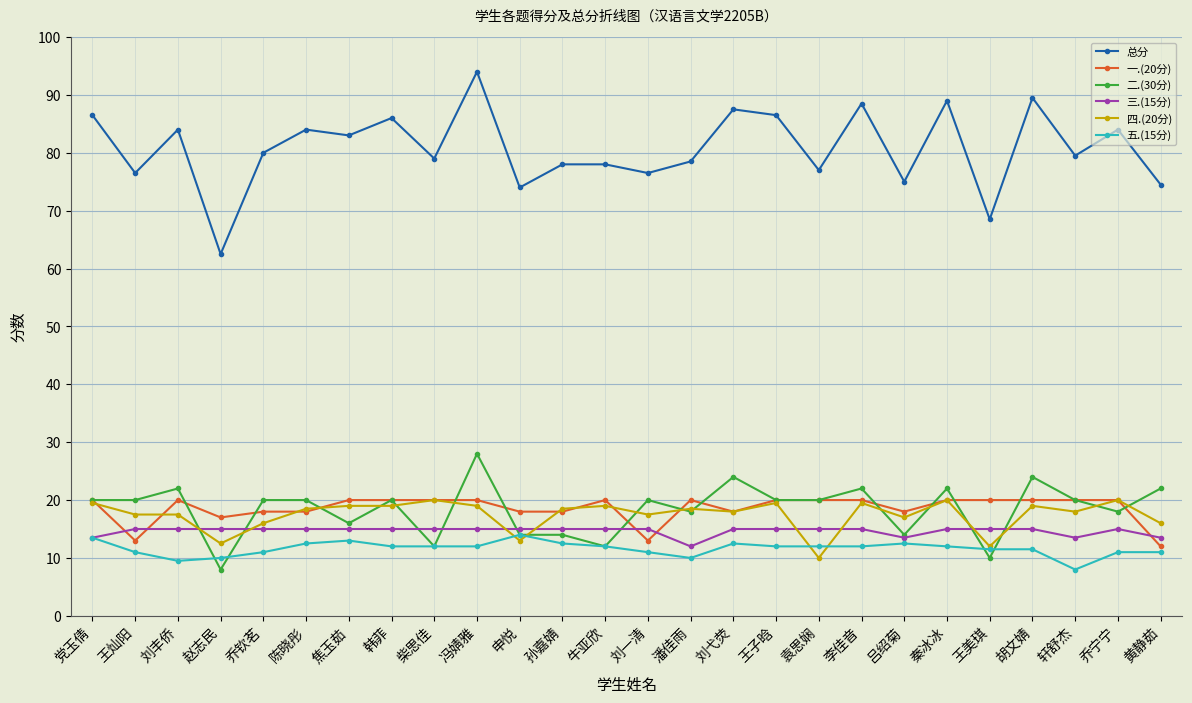

The 总分 series shows 103.8 at 潘佳雨. True or false?

False